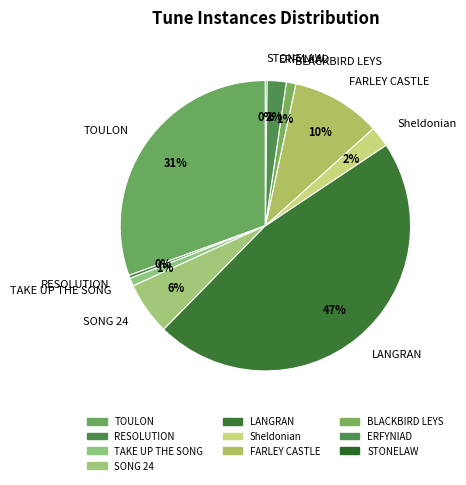

Which category has the biggest portion of the pie?

LANGRAN